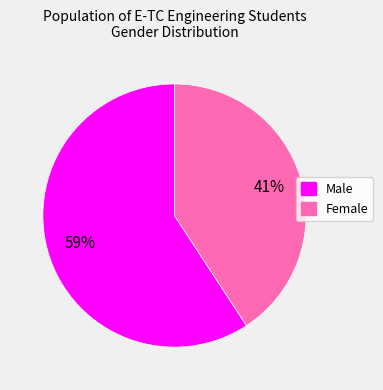

To the nearest percent, what is the average slice percentage?

50%